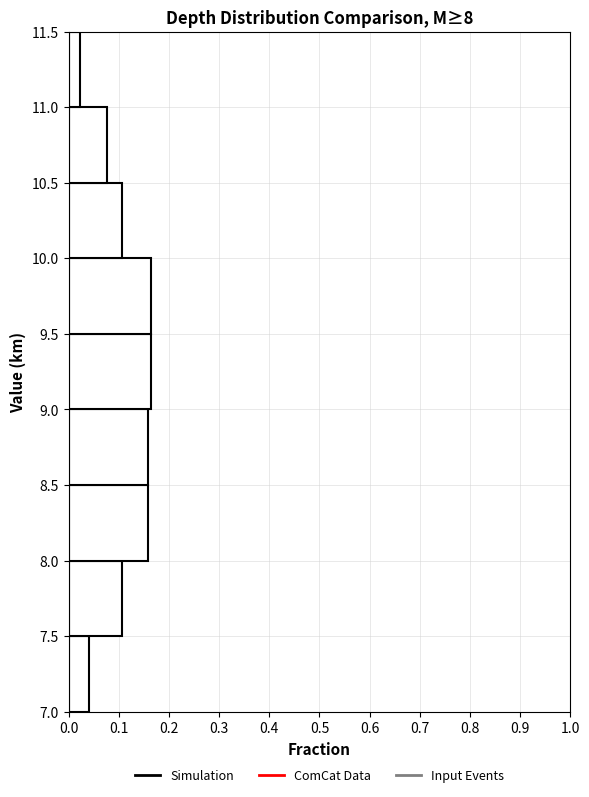

How long is the bar that spans 9.0 to 9.5 on the y-axis? The values are not printed on the chart, so give them approximately, as read against the axis.

0.16